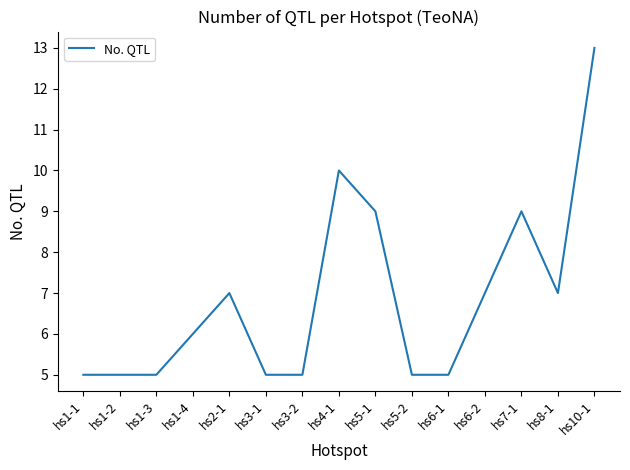

What is the maximum value shown in the chart?

13